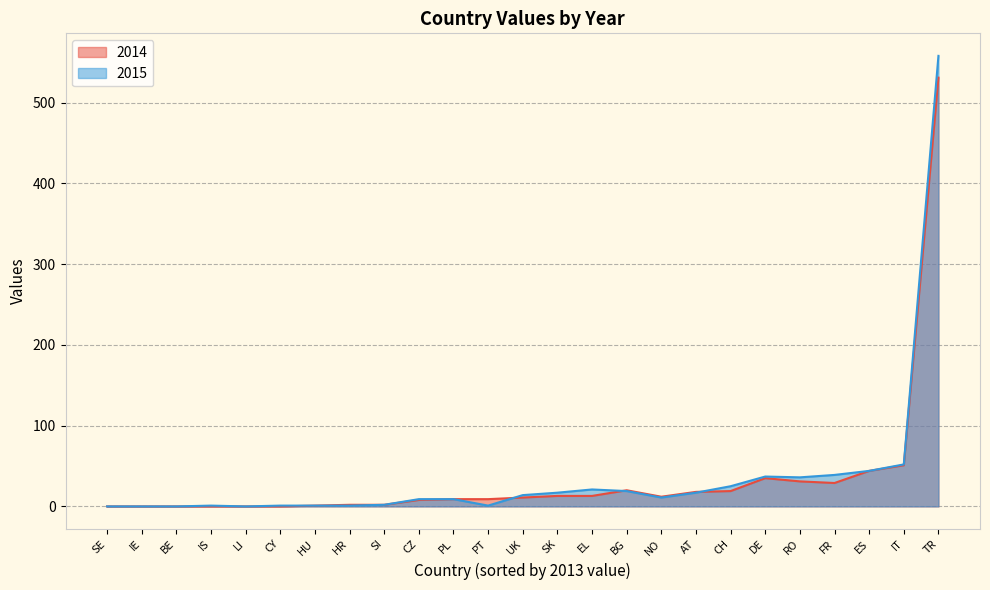

What is the difference between the second highest and second lowest values in the 2014 series?

51